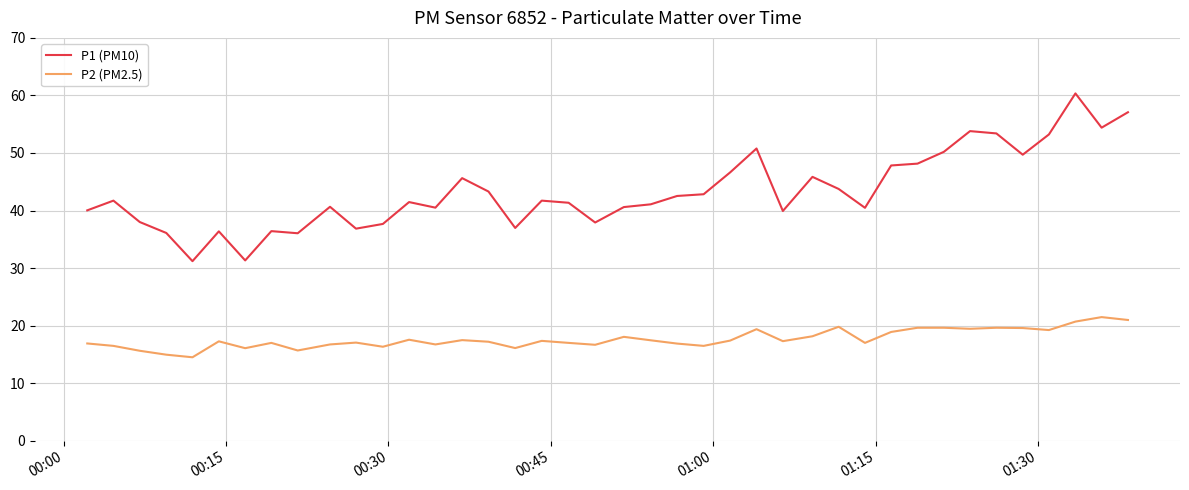

True or false: P1 (PM10) and P2 (PM2.5) intersect in this chart.

False